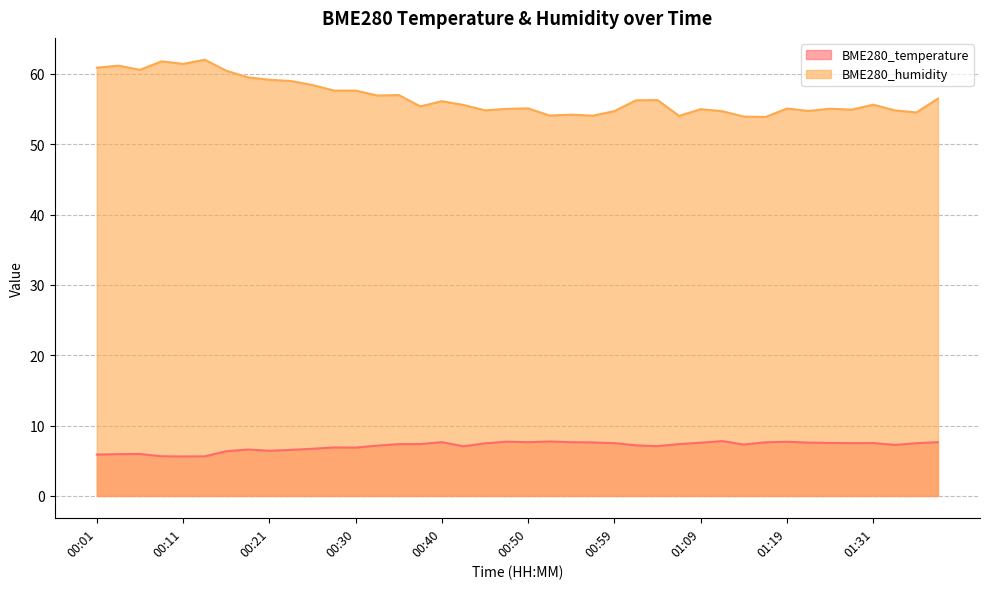

At which category is the sum across all series the highest?

00:13